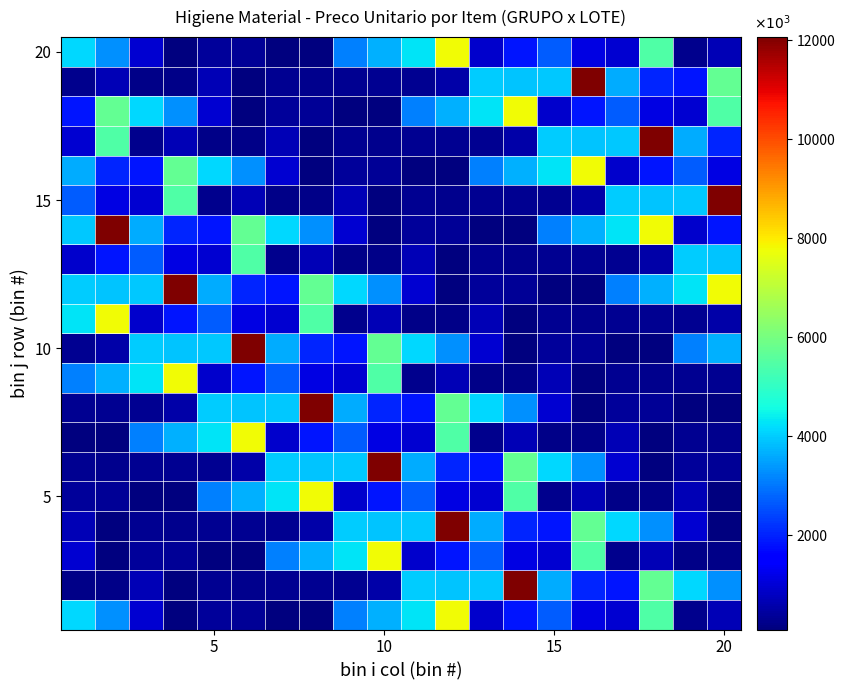

How many categories are shown in the chart?

20